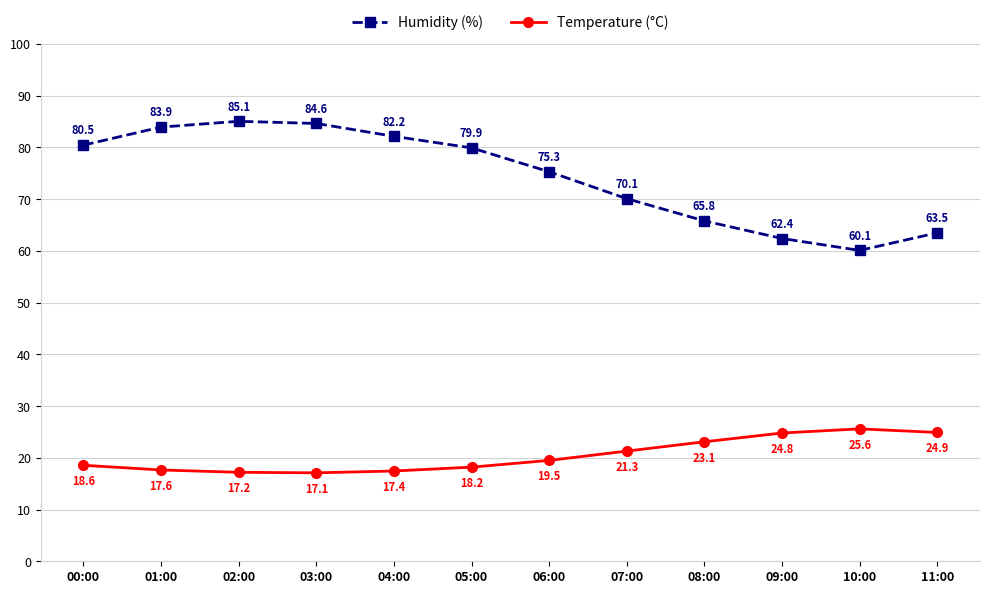

True or false: Humidity (%) has a value of 82.2 at 04:00.

True